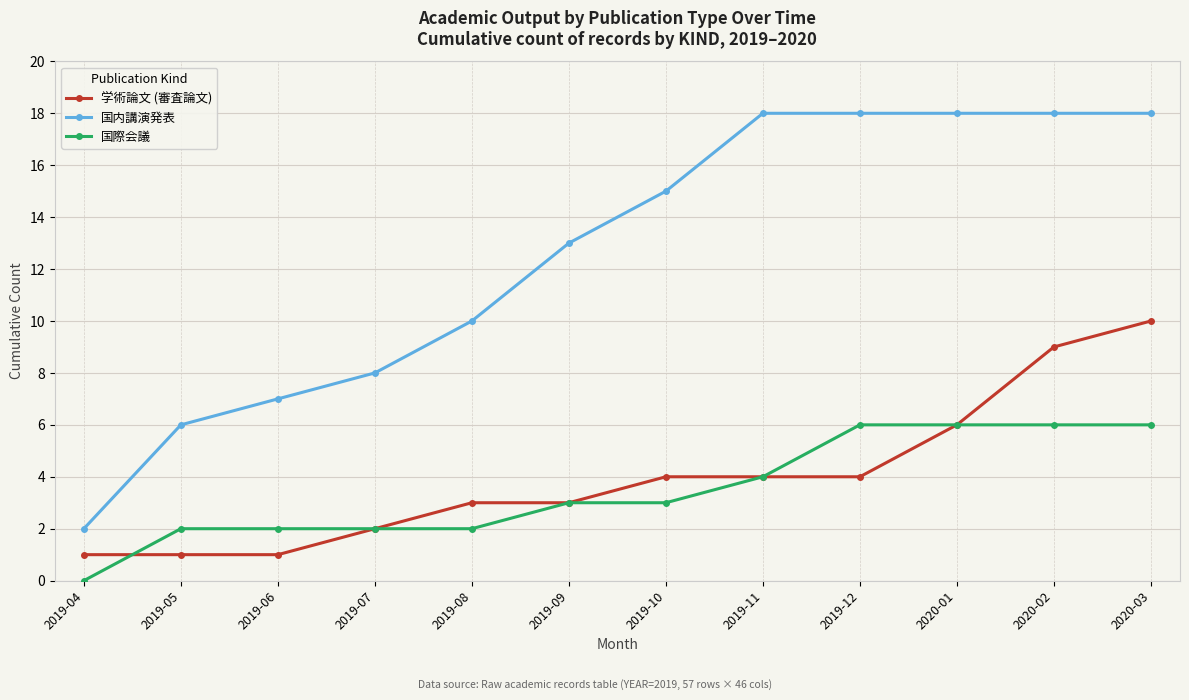

How many data points in 学術論文 (審査論文) are less than 4?

6